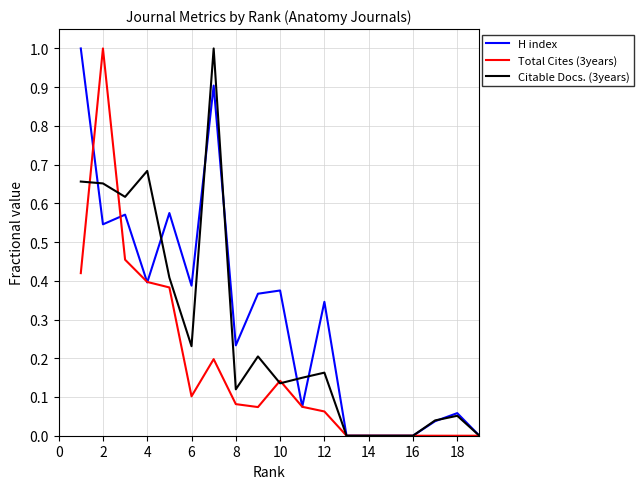

Rank the series by their average value, from highest to lowest.

H index, Citable Docs. (3years), Total Cites (3years)